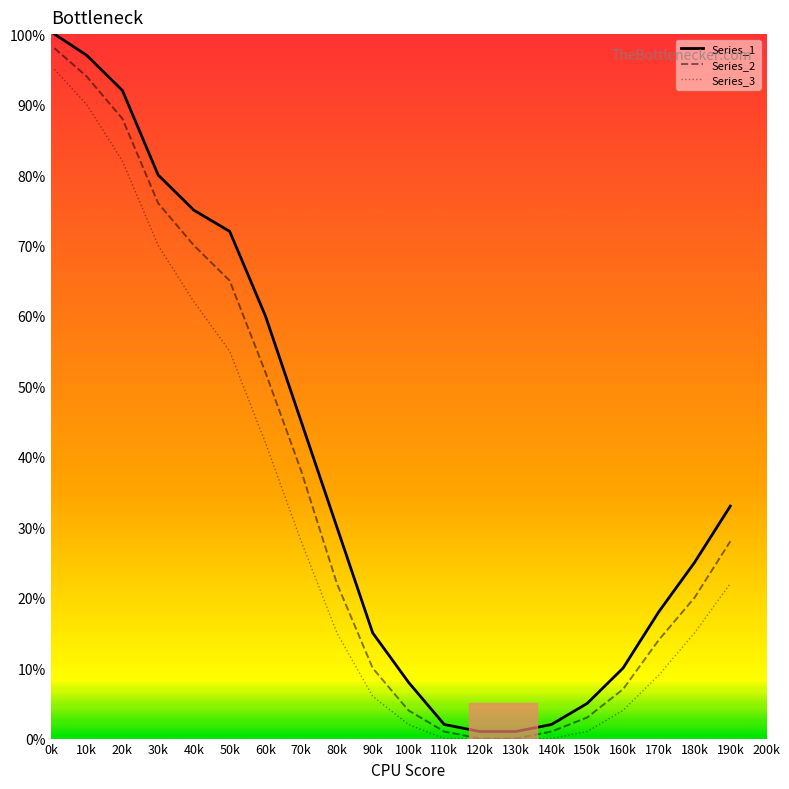

What is the maximum value shown in the chart?

100